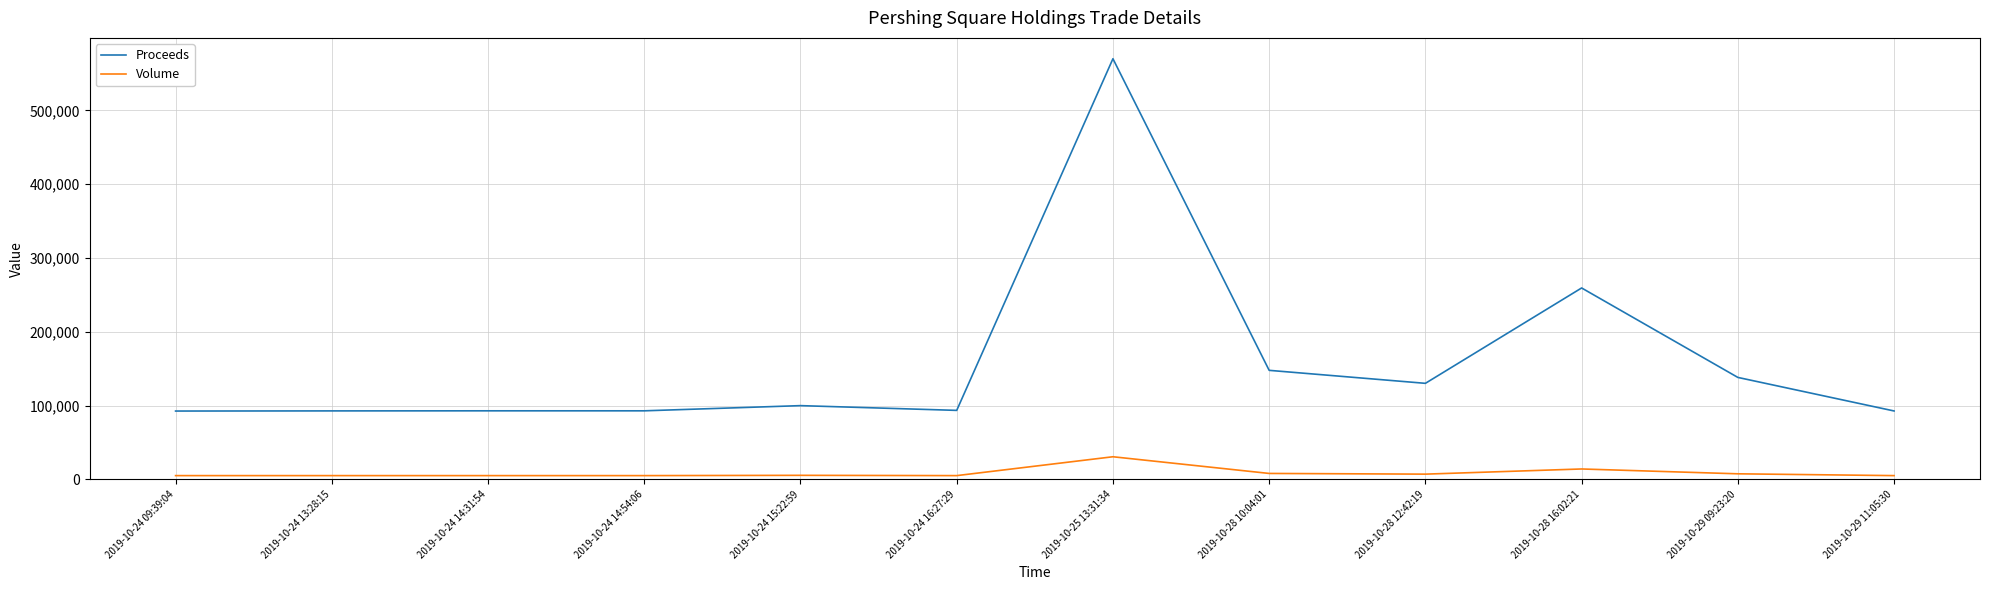

True or false: Volume and Proceeds intersect in this chart.

False